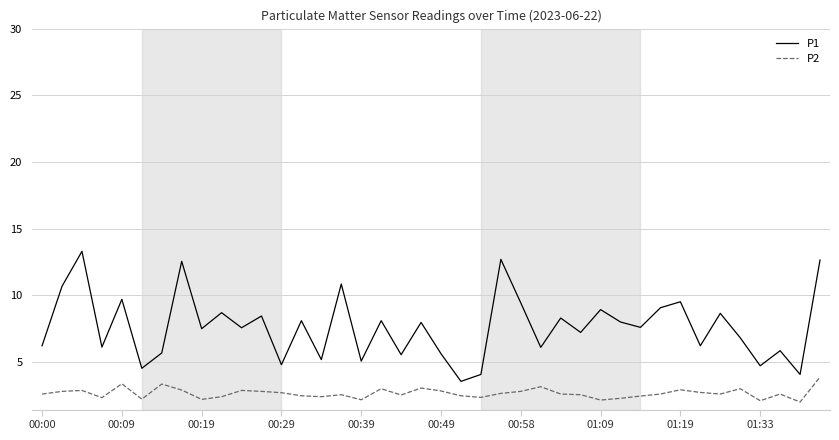

True or false: P2 and P1 intersect in this chart.

False